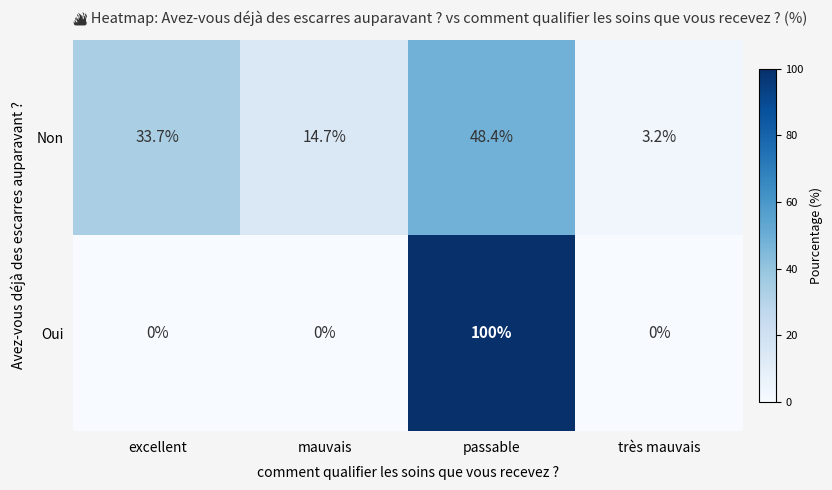

At which category is the sum across all series the highest?

passable